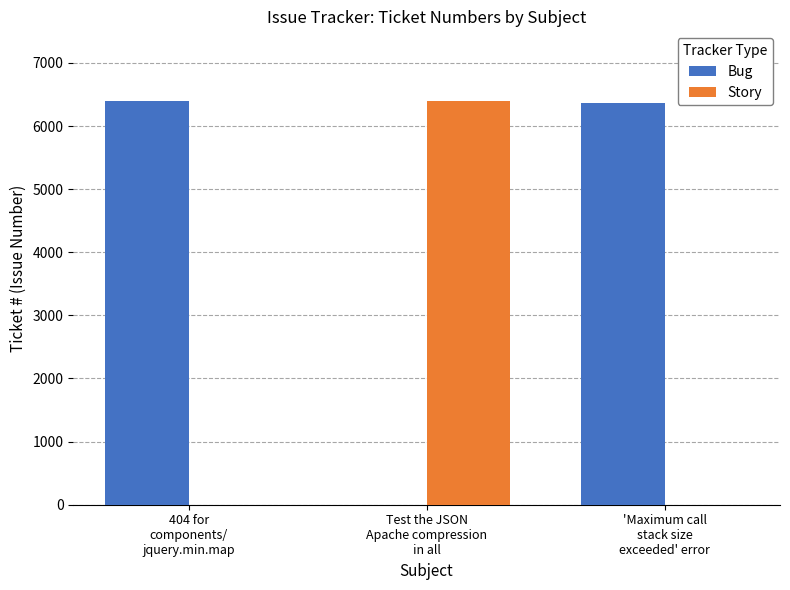

Does the chart contain stacked bars?

No